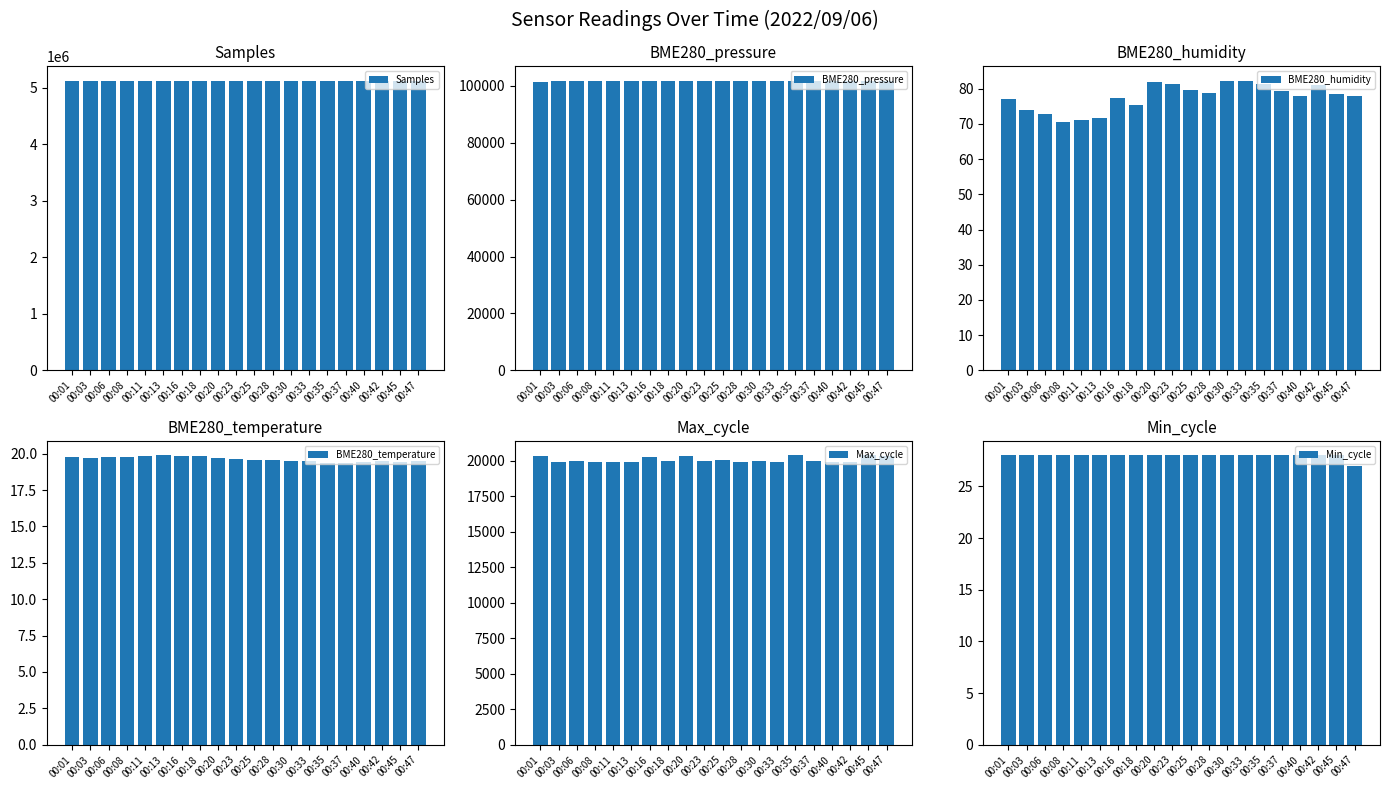

Which series has the largest total across all categories?

Samples